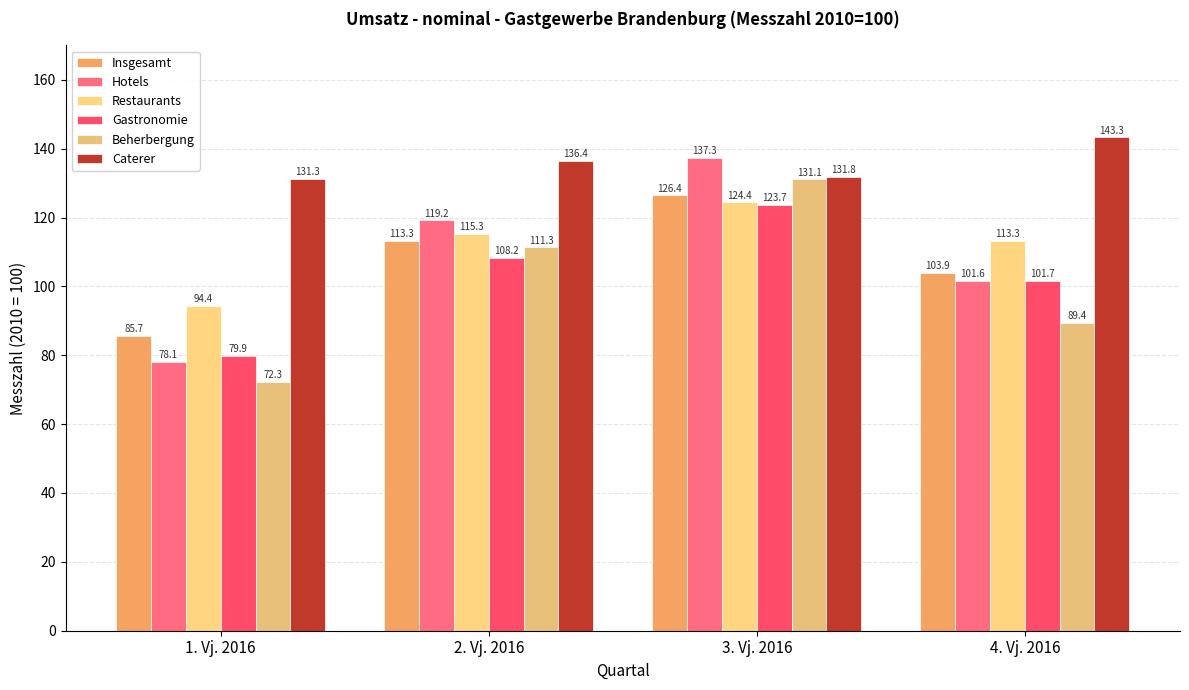

Which label corresponds to the smallest value in the chart?

1. Vj. 2016